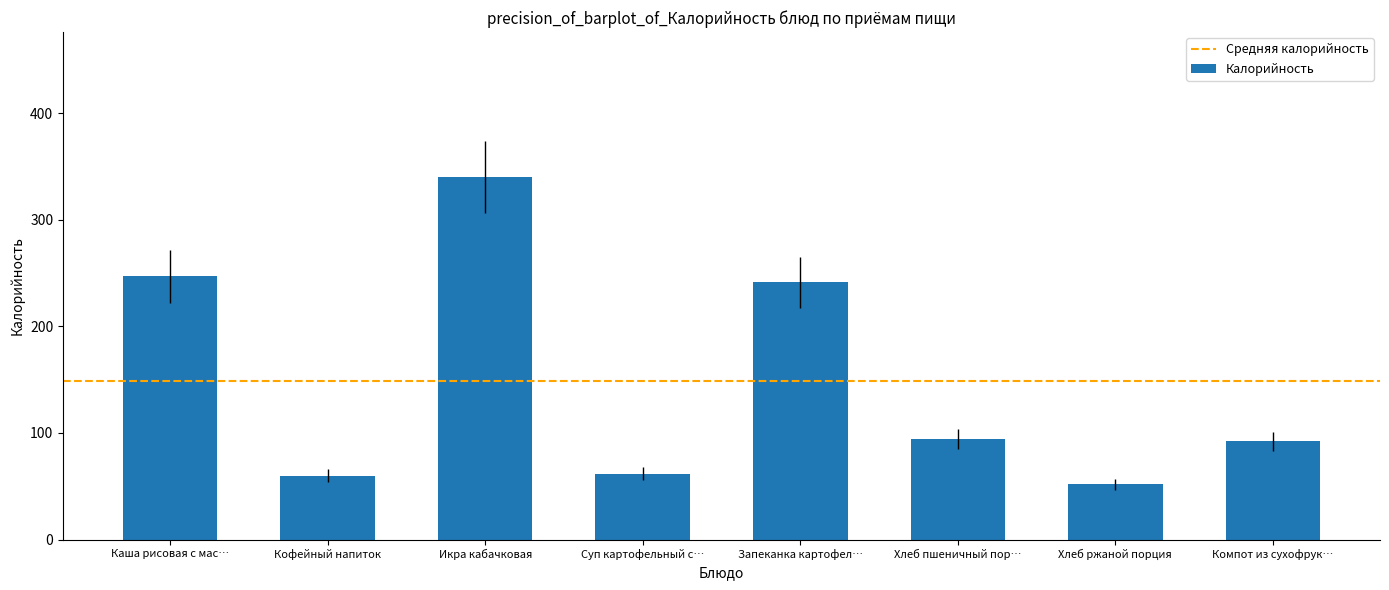

Count the number of categories in the chart.

8